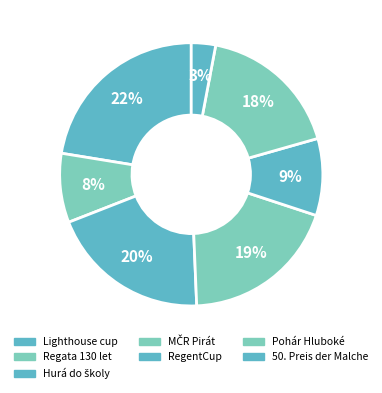

What is the ratio of the value at MČR Pirát to the value at Pohár Hluboké?

1.1